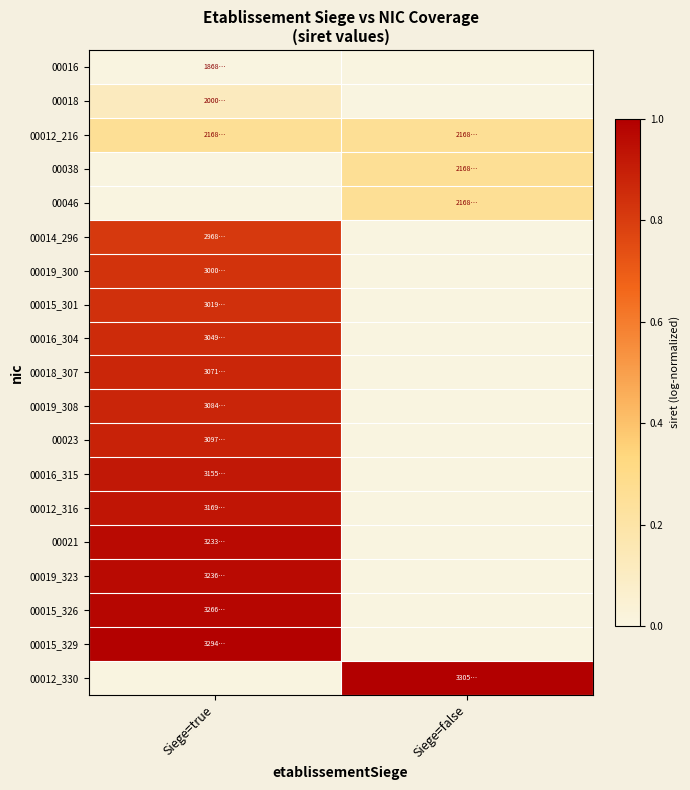

Reading right to left, transcribe all the data shown in this chart.

00016: Siege=false=0.0	Siege=true=0.0
00018: Siege=false=0.0	Siege=true=0.1
00012_216: Siege=false=0.3	Siege=true=0.3
00038: Siege=false=0.3	Siege=true=0.0
00046: Siege=false=0.3	Siege=true=0.0
00014_296: Siege=false=0.0	Siege=true=0.8
00019_300: Siege=false=0.0	Siege=true=0.8
00015_301: Siege=false=0.0	Siege=true=0.8
00016_304: Siege=false=0.0	Siege=true=0.9
00018_307: Siege=false=0.0	Siege=true=0.9
00019_308: Siege=false=0.0	Siege=true=0.9
00023: Siege=false=0.0	Siege=true=0.9
00016_315: Siege=false=0.0	Siege=true=0.9
00012_316: Siege=false=0.0	Siege=true=0.9
00021: Siege=false=0.0	Siege=true=1.0
00019_323: Siege=false=0.0	Siege=true=1.0
00015_326: Siege=false=0.0	Siege=true=1.0
00015_329: Siege=false=0.0	Siege=true=1.0
00012_330: Siege=false=1.0	Siege=true=0.0